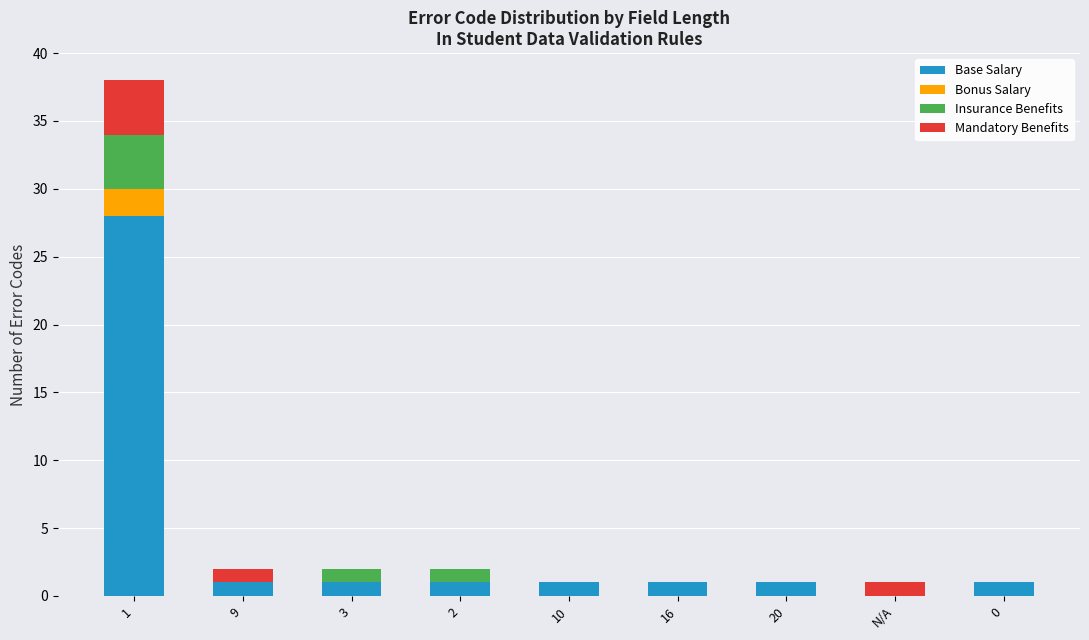

What is the maximum value for Base Salary?

28